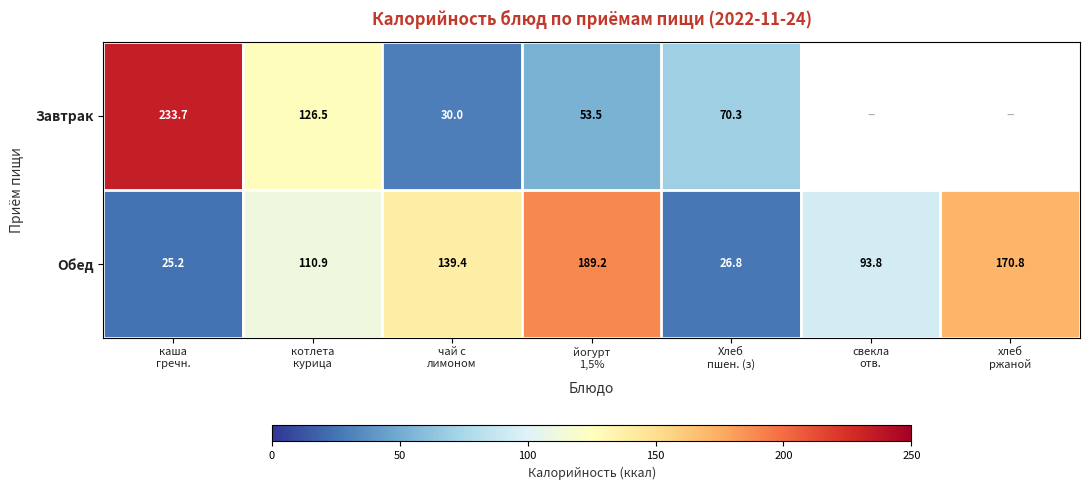

What is the lowest value of the Обед series?

25.2